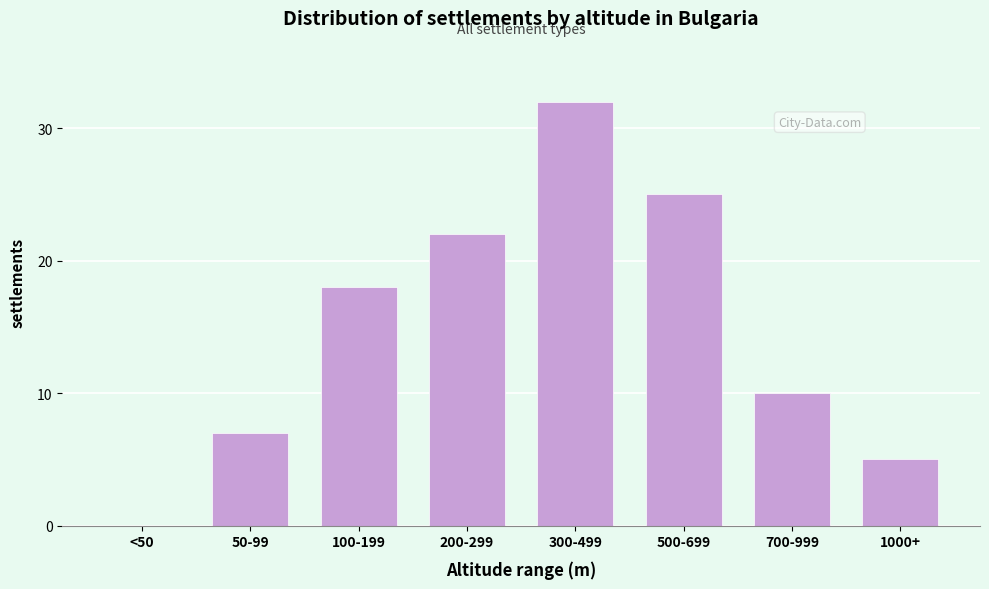

Reading left to right, extract all data points from this chart.

<50=0	50-99=7	100-199=18	200-299=22	300-499=32	500-699=25	700-999=10	1000+=5